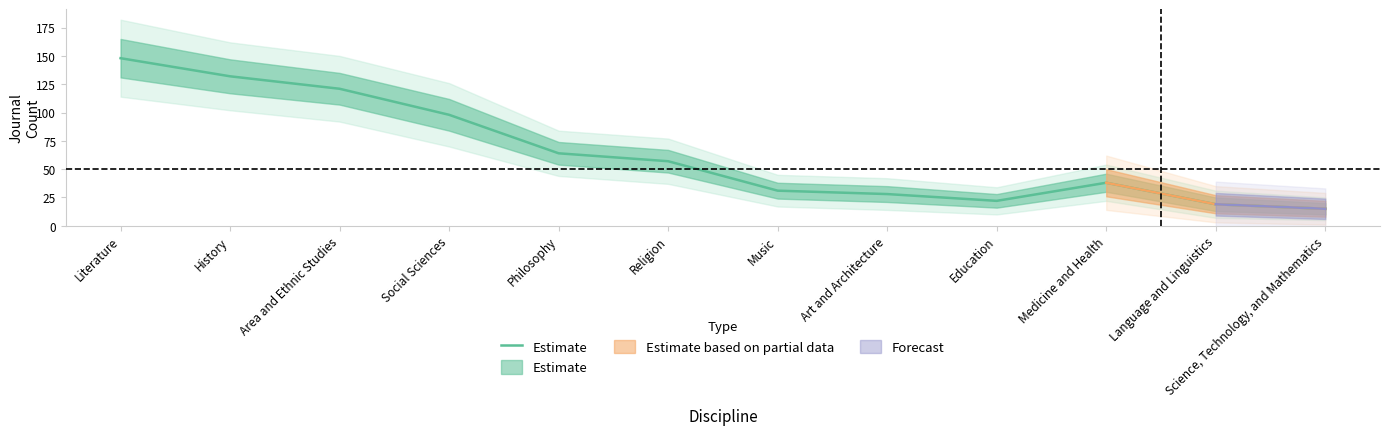

Where is the data nearest to the value 81?

Social Sciences